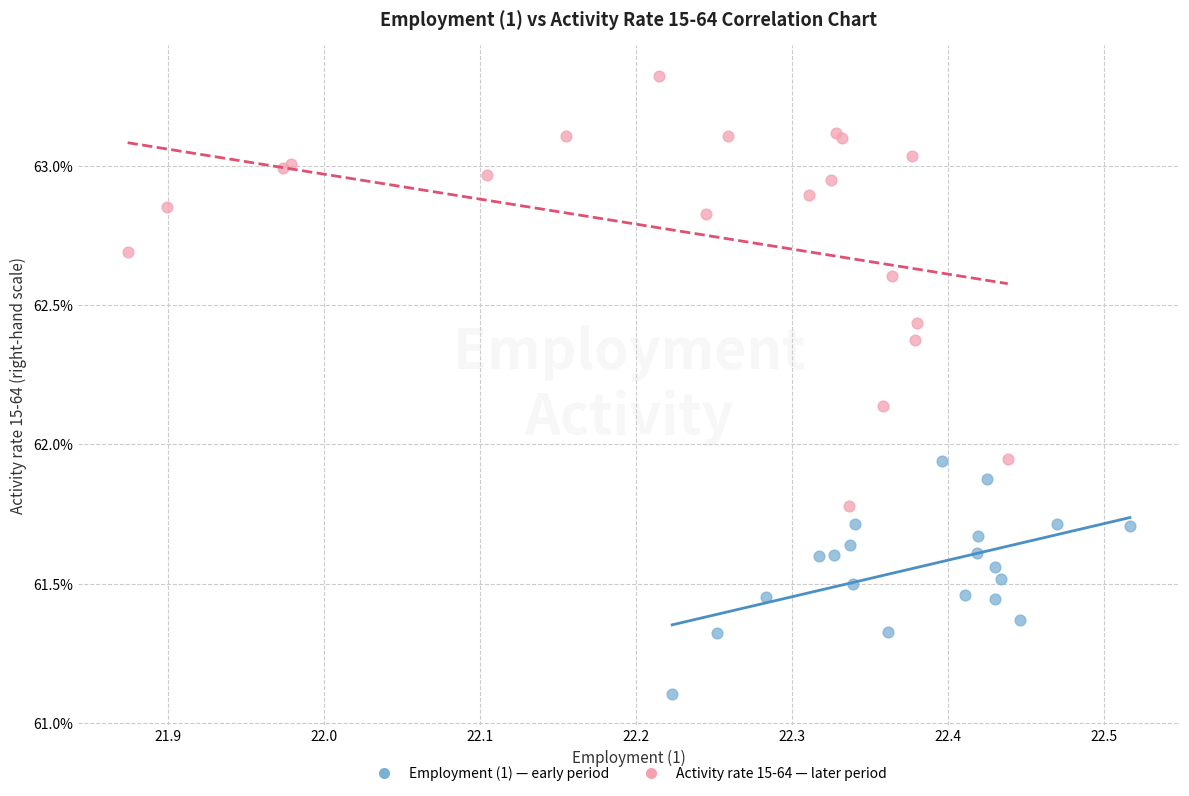

Which series contains the lowest Y value?

Employment (1) — early period